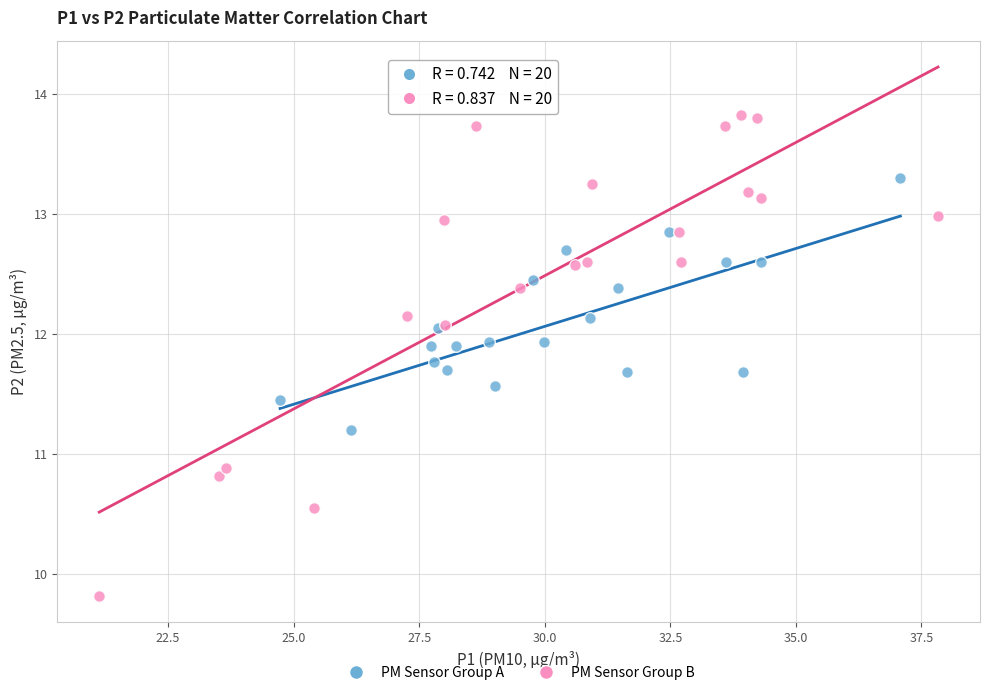

Which series contains the lowest Y value?

PM Sensor Group B